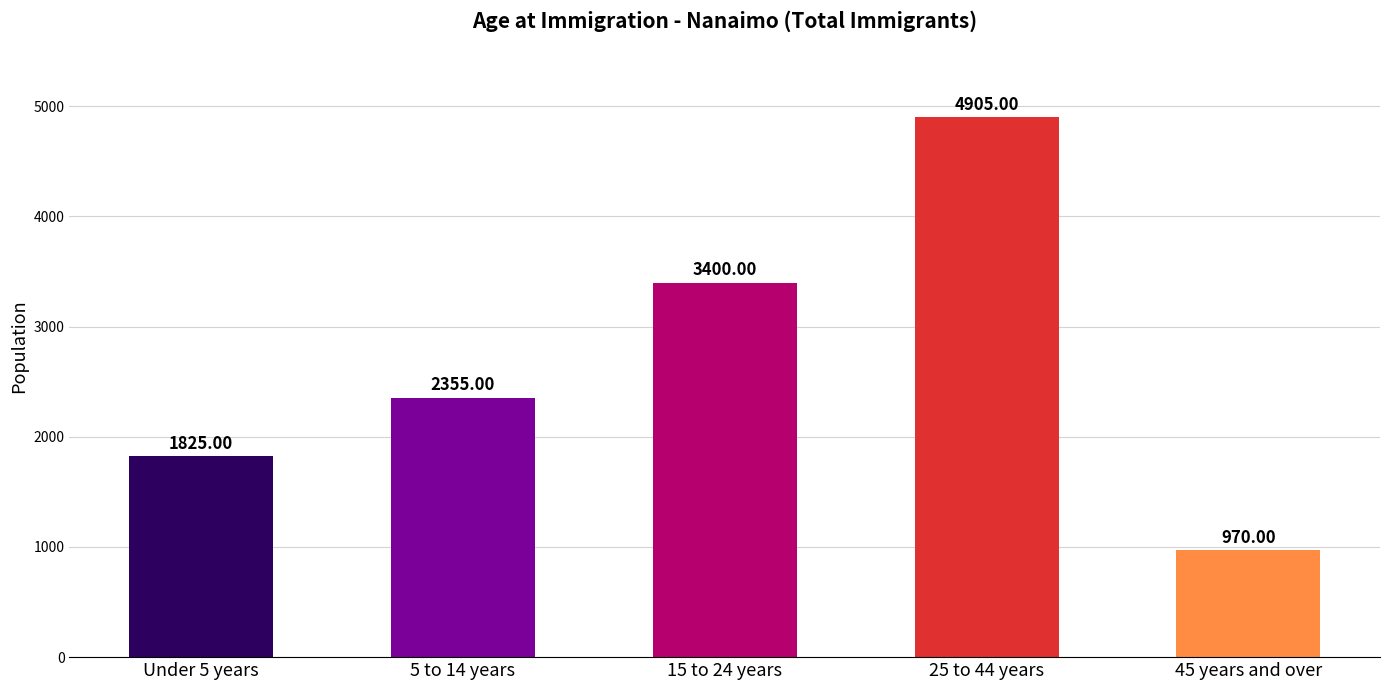

Does the chart contain stacked bars?

No